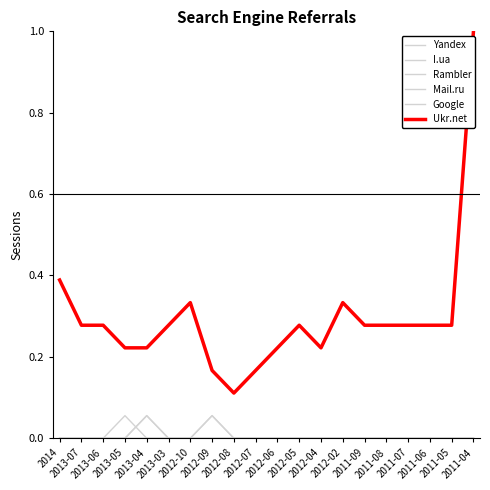

Does the chart display data point markers on the line(s)?

No